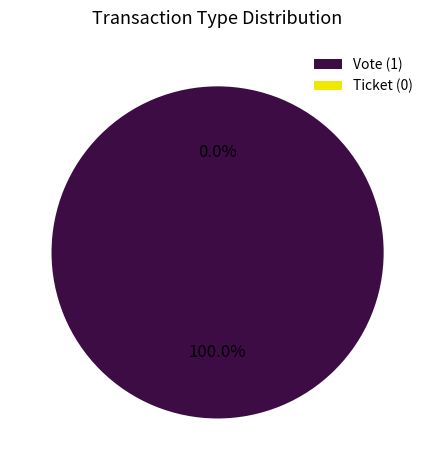

What is the smallest slice in the pie chart?

Ticket